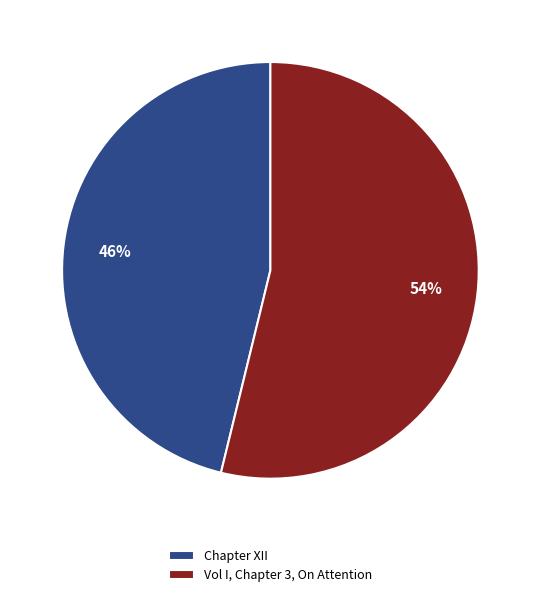

Combined, do Vol I, Chapter 3, On Attention and Chapter XII account for over 50%?

Yes